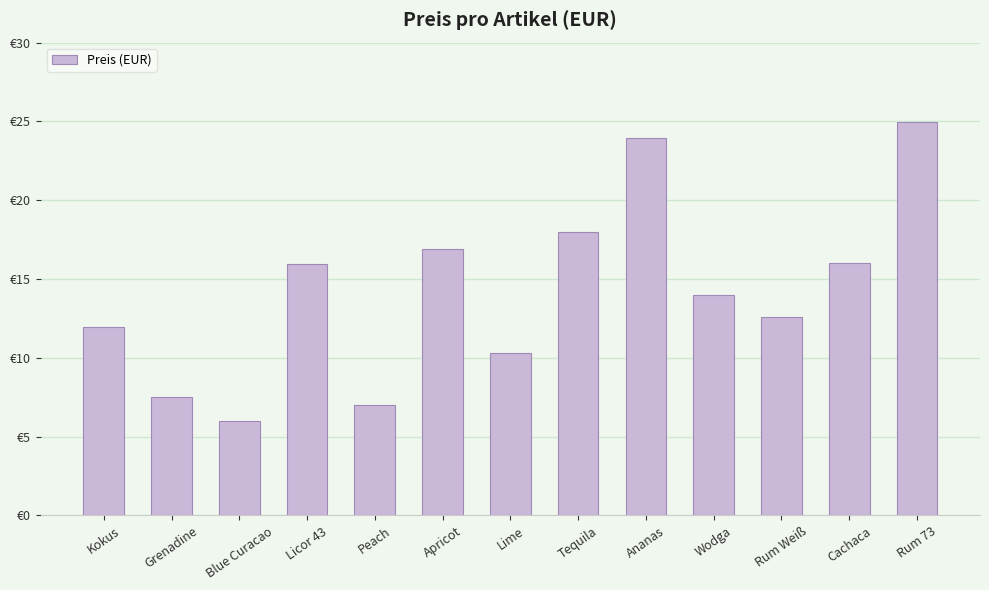

What is the difference between the maximum and minimum values?

19.0